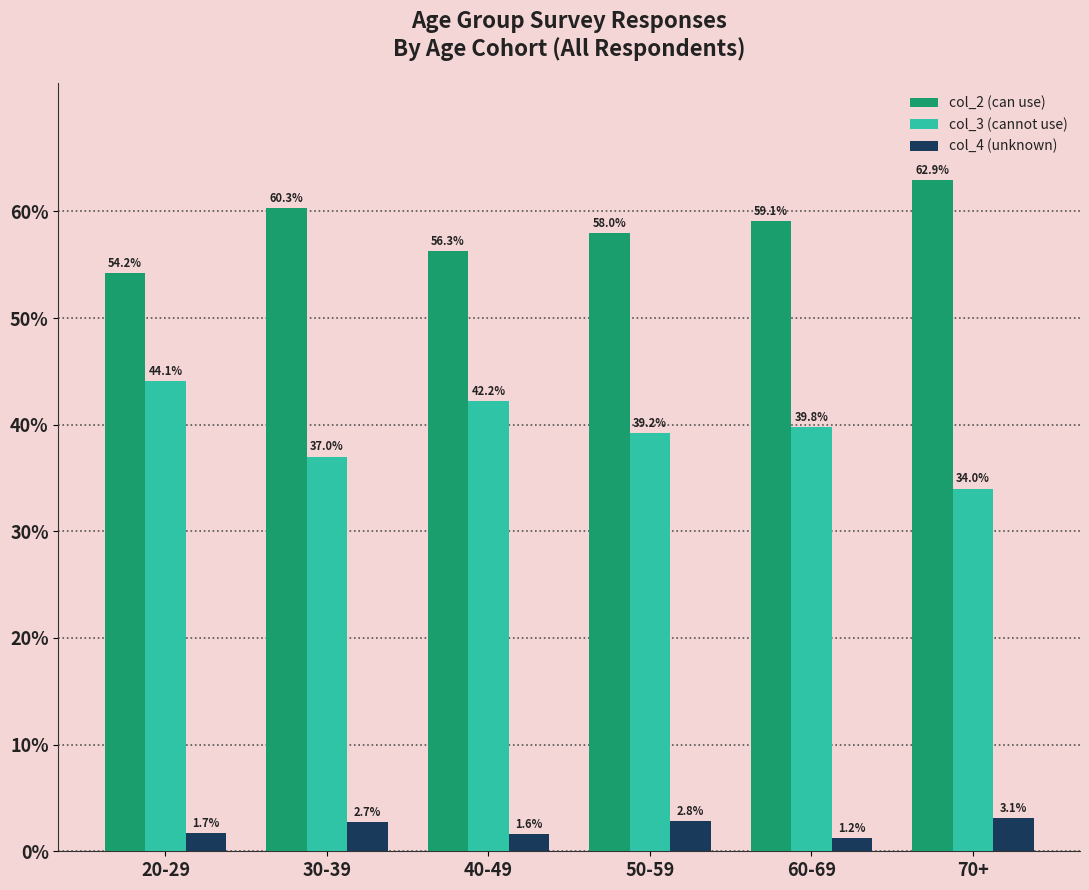

What is the label of the 3rd bar from the right?

50-59